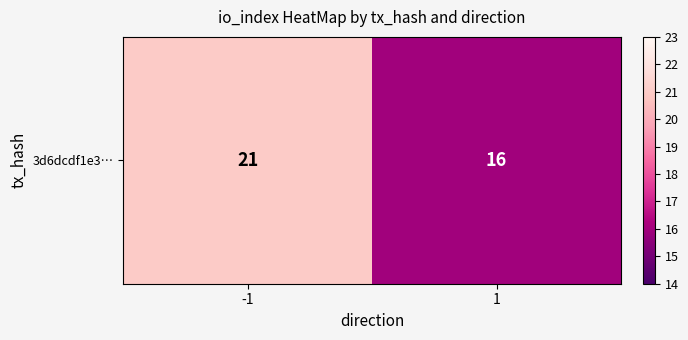

Which category has the lowest value across all series?

1